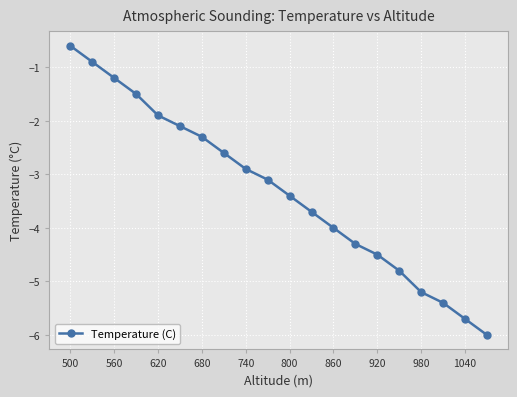

Reading right to left, list all the values displayed in this chart.

-6.0	-5.7	-5.4	-5.2	-4.8	-4.5	-4.3	-4.0	-3.7	-3.4	-3.1	-2.9	-2.6	-2.3	-2.1	-1.9	-1.5	-1.2	-0.9	-0.6